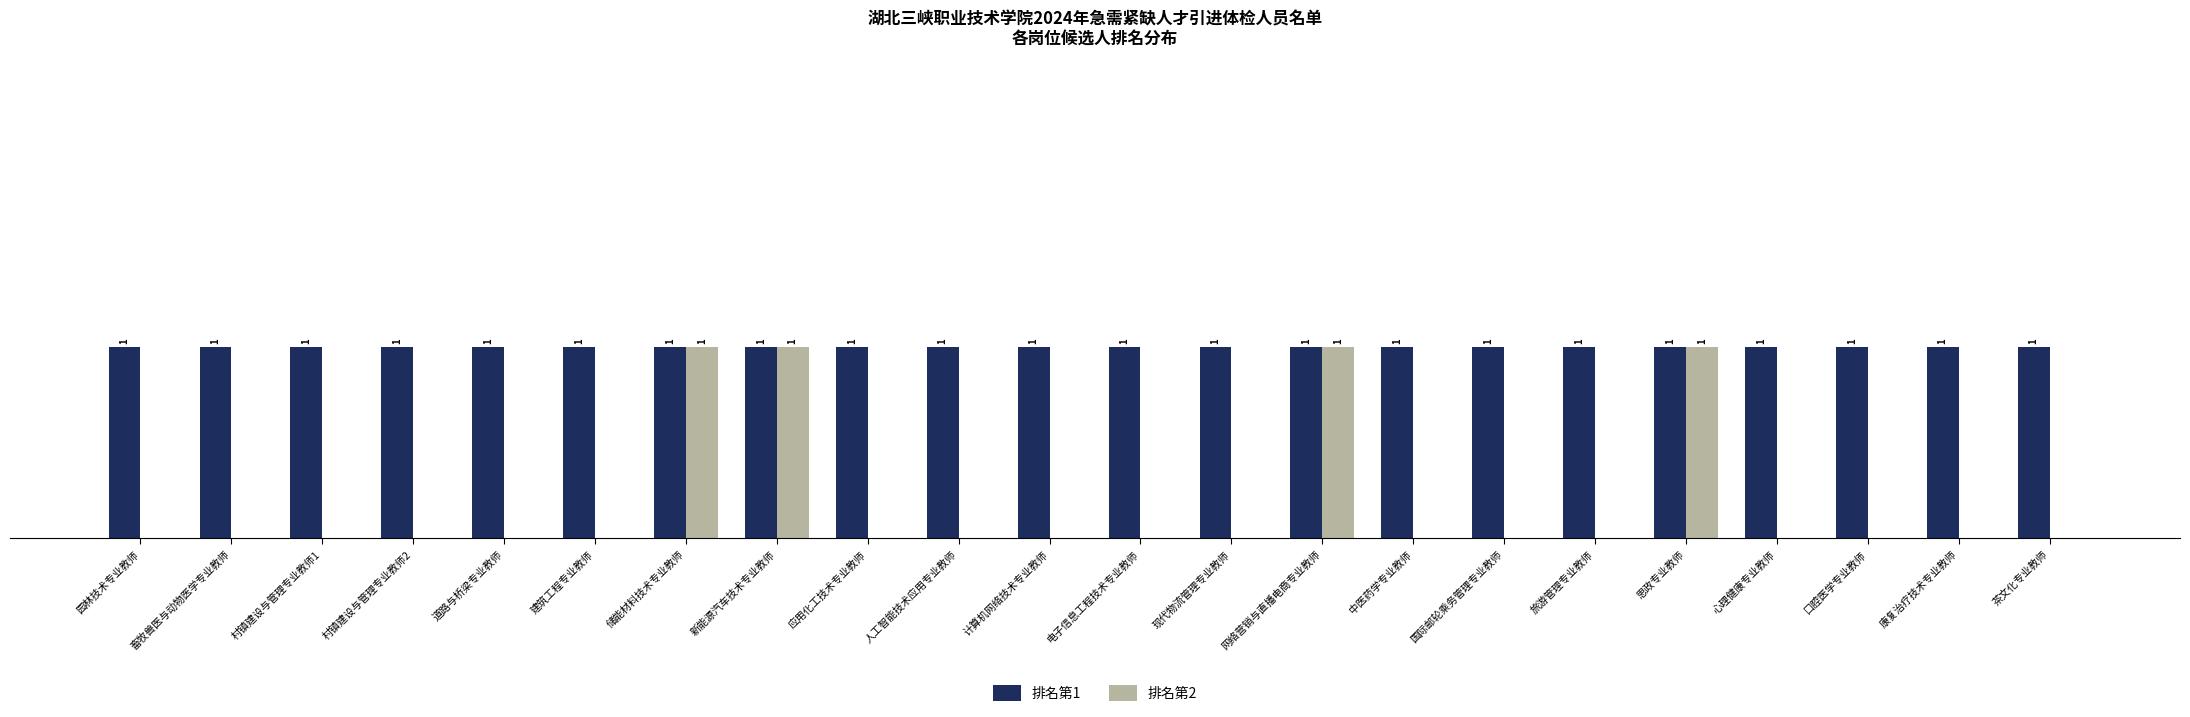

Is the value of 排名第2 at 道路与桥梁专业教师 greater than the value of 排名第1 at 计算机网络技术专业教师?

No